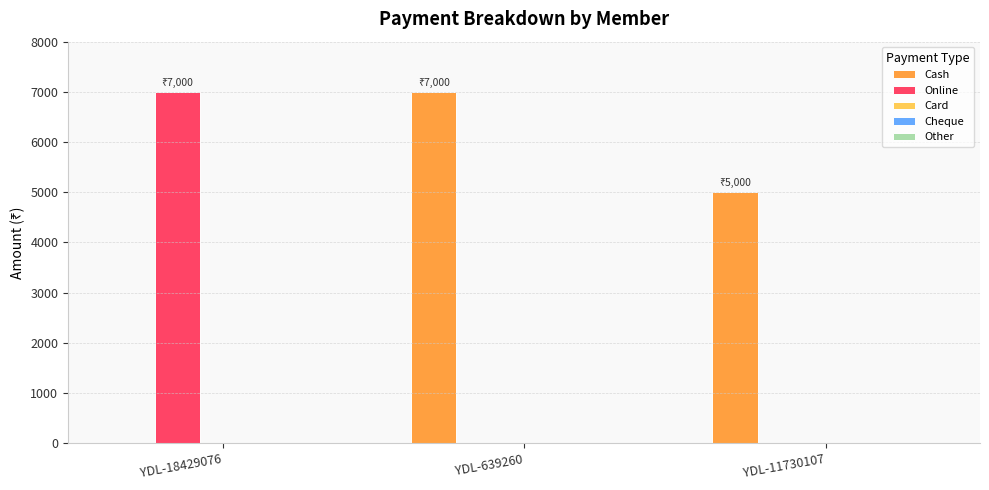

What is the sum of the Online values at YDL-639260 and YDL-18429076?

7000